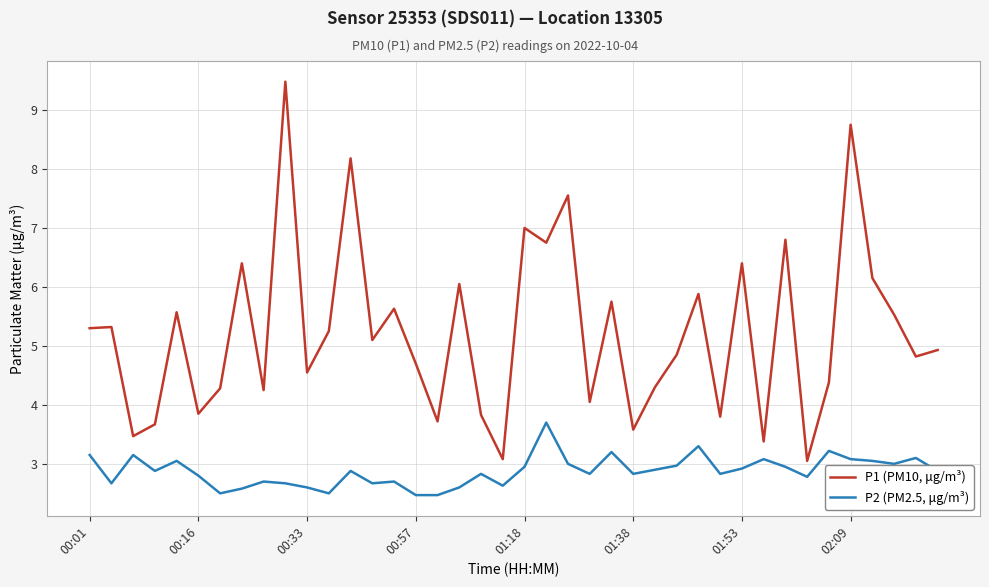

In P1 (PM10, μg/m³), how many points are lower than both neighbors (excluding endpoints)?

14